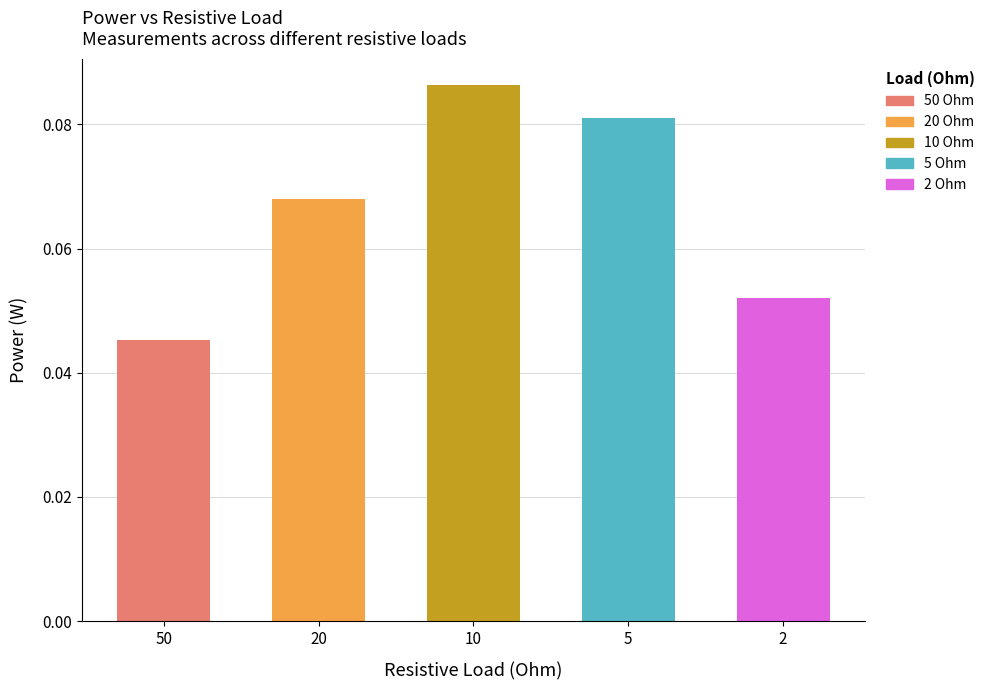

Where is the data nearest to the value 0?

50